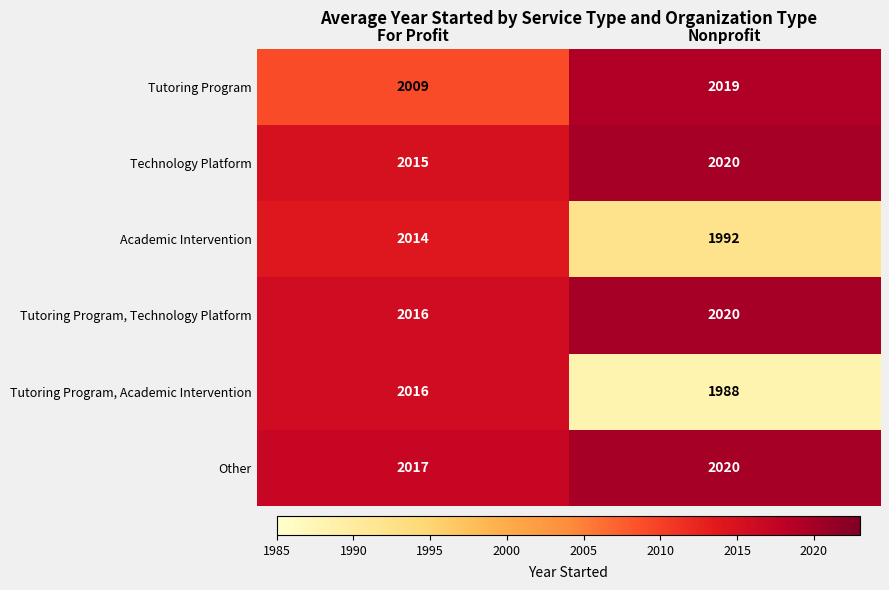

Rank the categories by Tutoring Program value from highest to lowest.

Nonprofit, For Profit